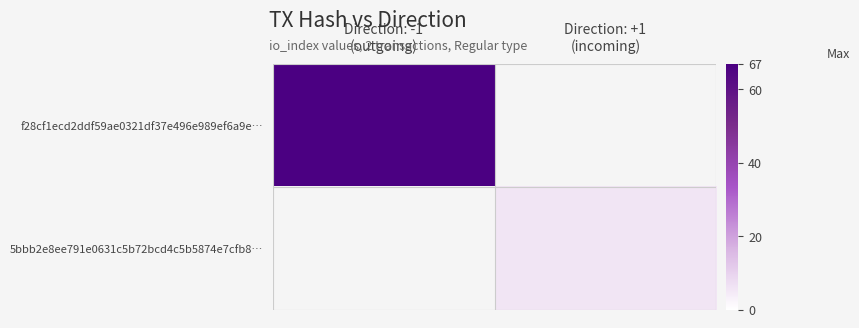

Reading left to right, transcribe all the data shown in this chart.

f28cf1ecd2ddf59ae0321df37e496e989ef6a9e…: Direction: -1
(outgoing)=67	Direction: +1
(incoming)=0
5bbb2e8ee791e0631c5b72bcd4c5b5874e7cfb8…: Direction: -1
(outgoing)=0	Direction: +1
(incoming)=6